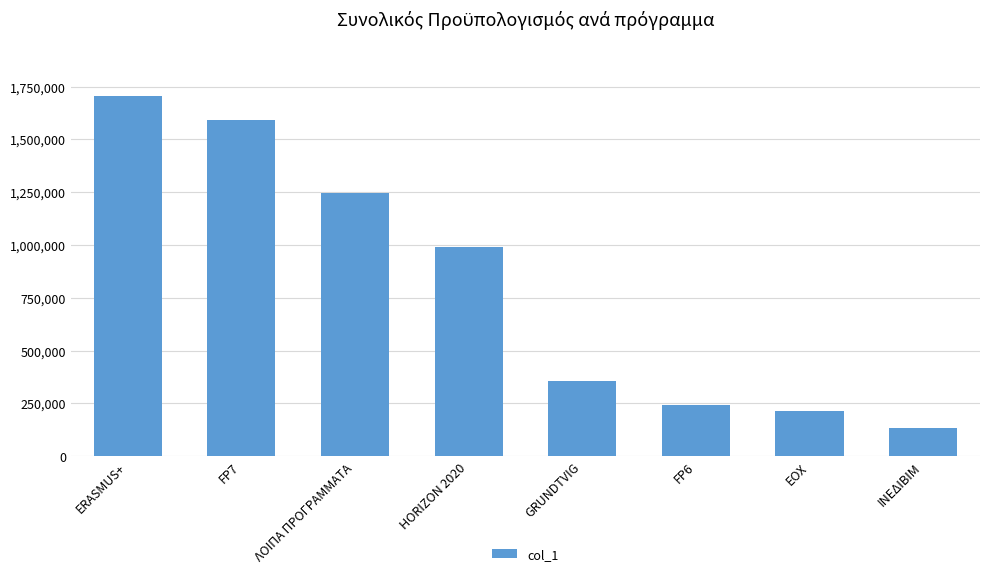

Which has a higher value, EOX or ΛΟΙΠΑ ΠΡΟΓΡΑΜΜΑΤΑ?

ΛΟΙΠΑ ΠΡΟΓΡΑΜΜΑΤΑ